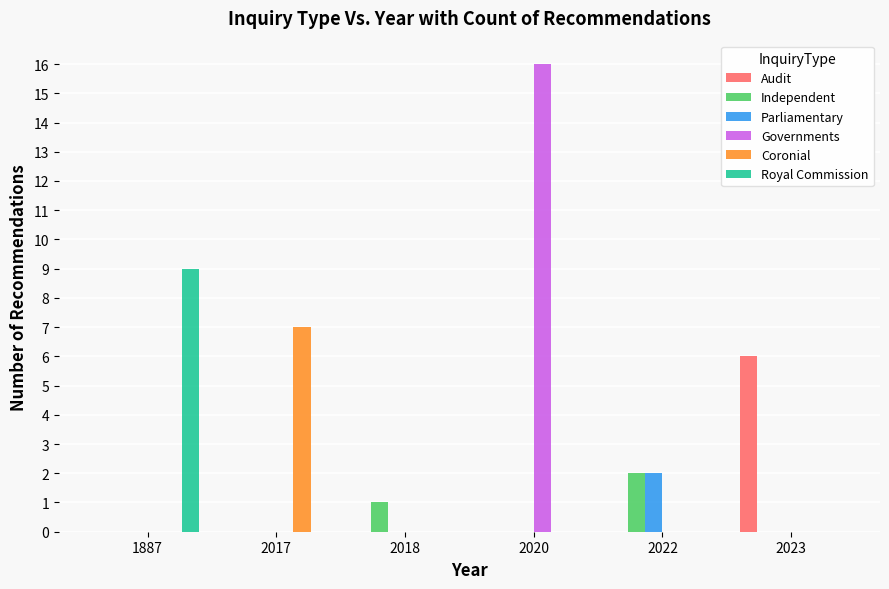

Reading left to right, extract all data points from this chart.

Audit: 1887=0	2017=0	2018=0	2020=0	2022=0	2023=6
Independent: 1887=0	2017=0	2018=1	2020=0	2022=2	2023=0
Parliamentary: 1887=0	2017=0	2018=0	2020=0	2022=2	2023=0
Governments: 1887=0	2017=0	2018=0	2020=16	2022=0	2023=0
Coronial: 1887=0	2017=7	2018=0	2020=0	2022=0	2023=0
Royal Commission: 1887=9	2017=0	2018=0	2020=0	2022=0	2023=0